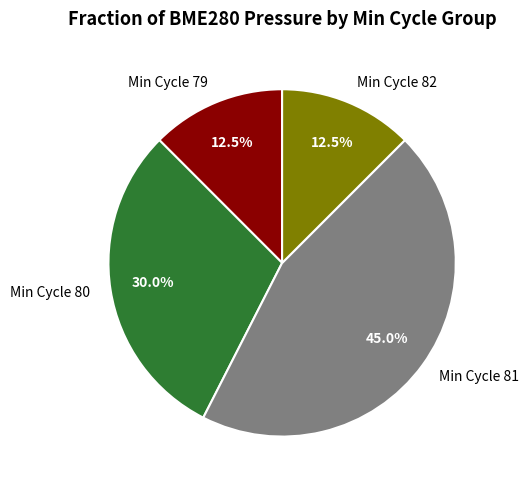

What is the ratio of the value at Min Cycle 80 to the value at Min Cycle 82?

2.4